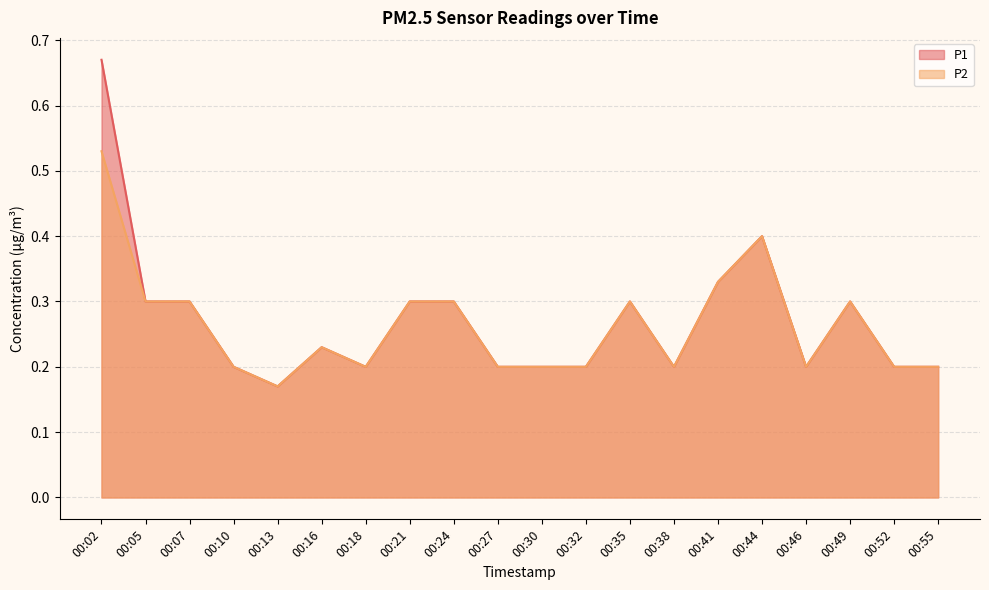

Which series has the widest spread of values?

P1